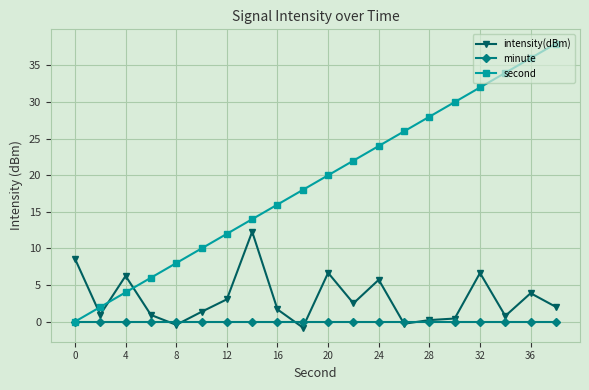

Rank the series by their average value, from highest to lowest.

second, intensity(dBm), minute